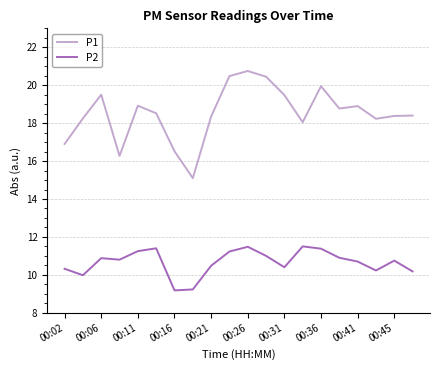

True or false: P1 has more than 1 interior local peaks.

True